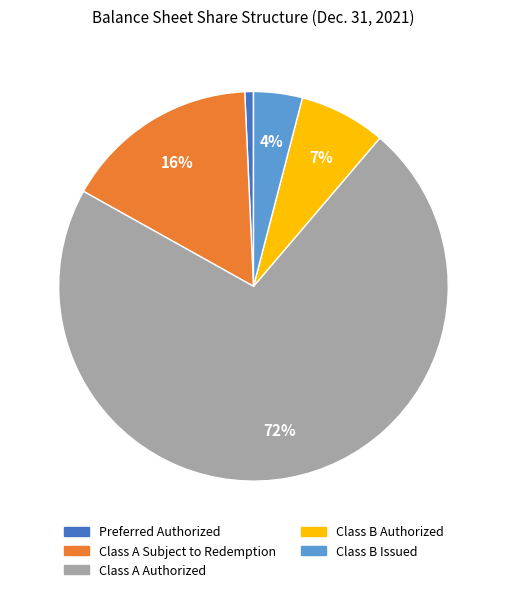

To the nearest percent, what is the average slice percentage?

20%